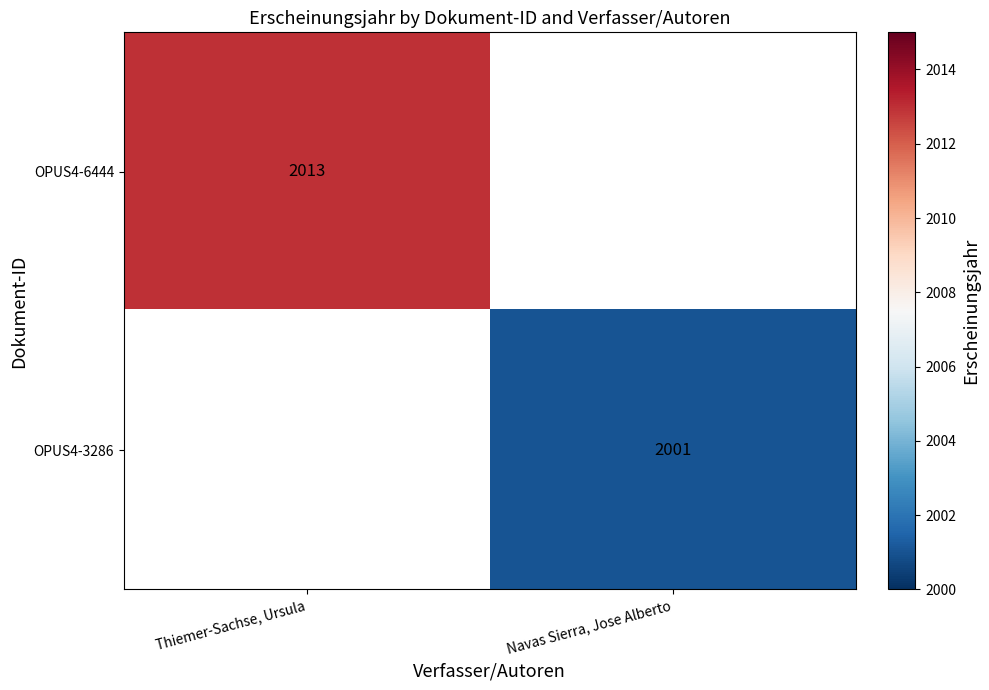

Is it true that OPUS4-3286 equals 2001 at Navas Sierra, Jose Alberto?

True